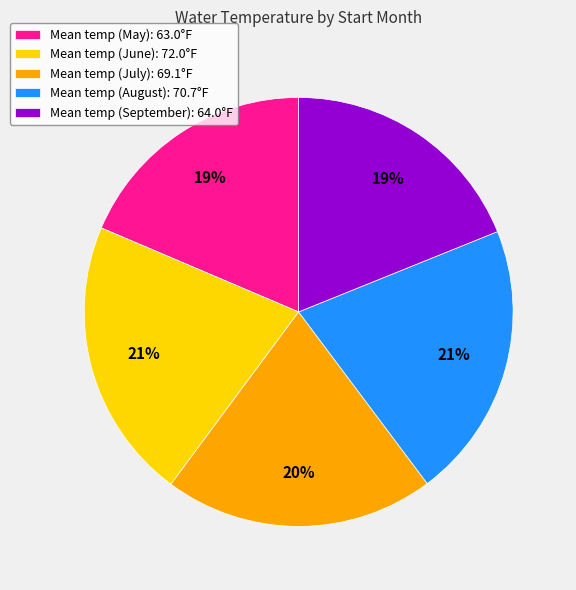

What is the ratio of the value at Mean temp (August): 70.7°F to the value at Mean temp (June): 72.0°F?

1.0